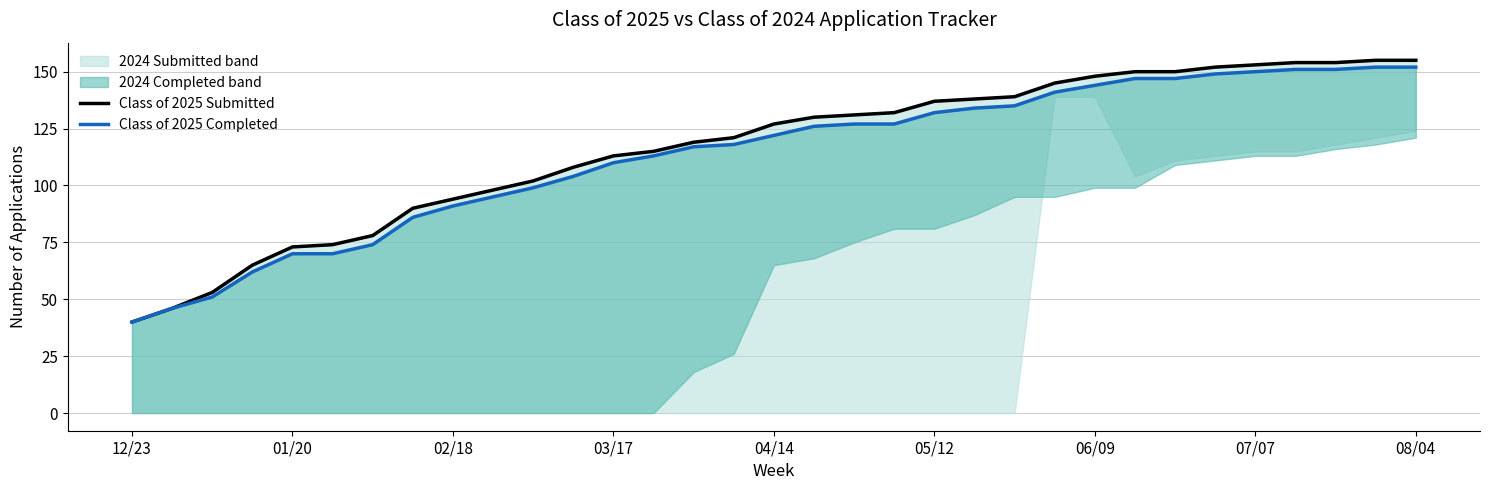

Which series has the largest range (max minus min)?

Class of 2025 Submitted